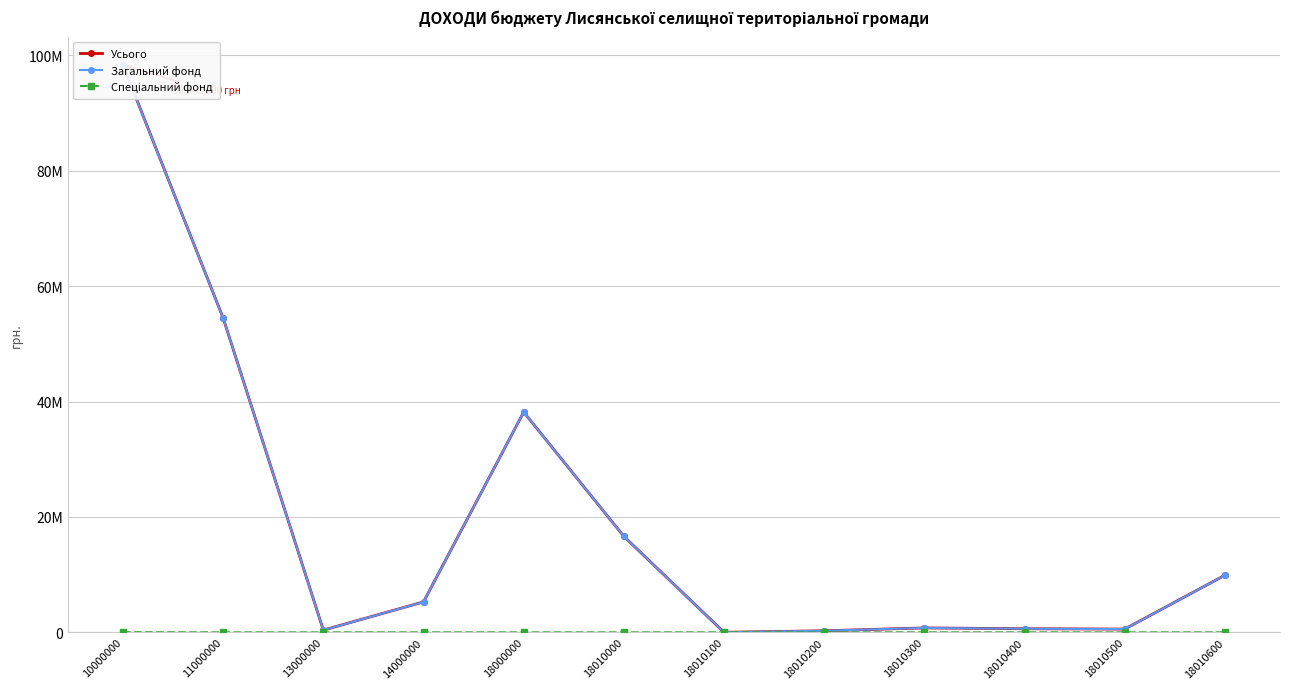

Reading left to right, what are all the values shown in this chart?

Усього: 98342090	54472664	386034	5275600	38182392	16629800	5900	270000	765000	620000	565000	9900000
Загальний фонд: 98316690	54472664	386034	5275600	38182392	16629800	5900	270000	765000	620000	565000	9900000
Спеціальний фонд: 25400	0	0	0	0	0	0	0	0	0	0	0